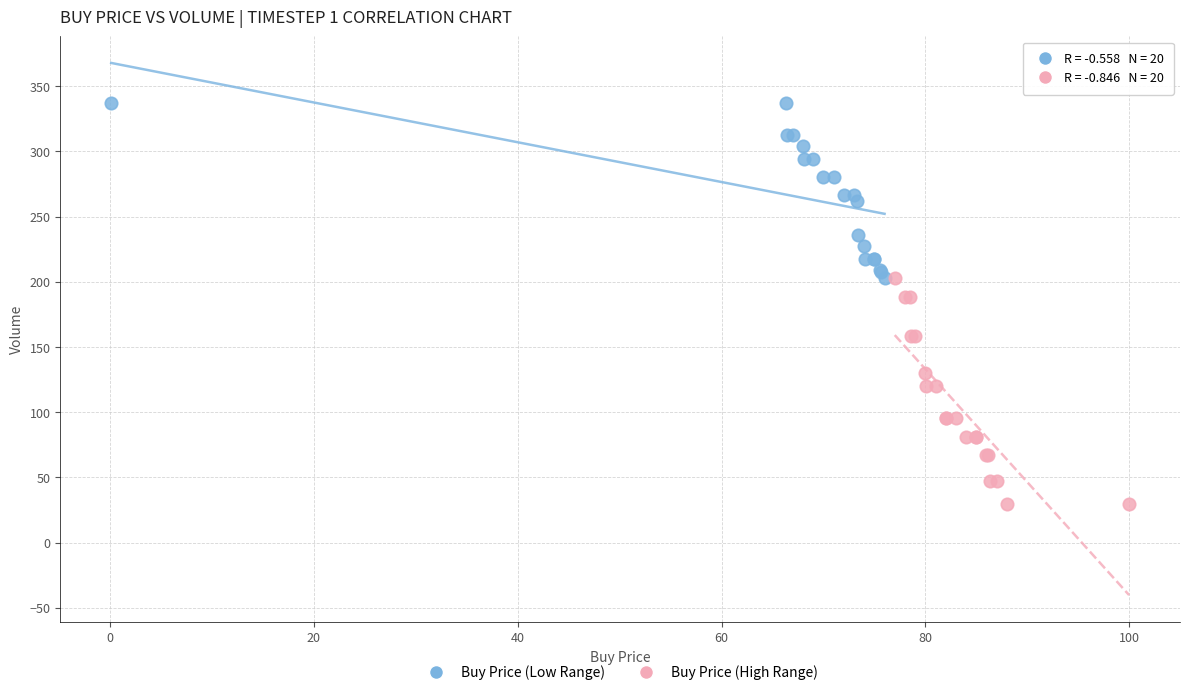

Which series reaches the minimum Y coordinate?

Buy Price (High Range)